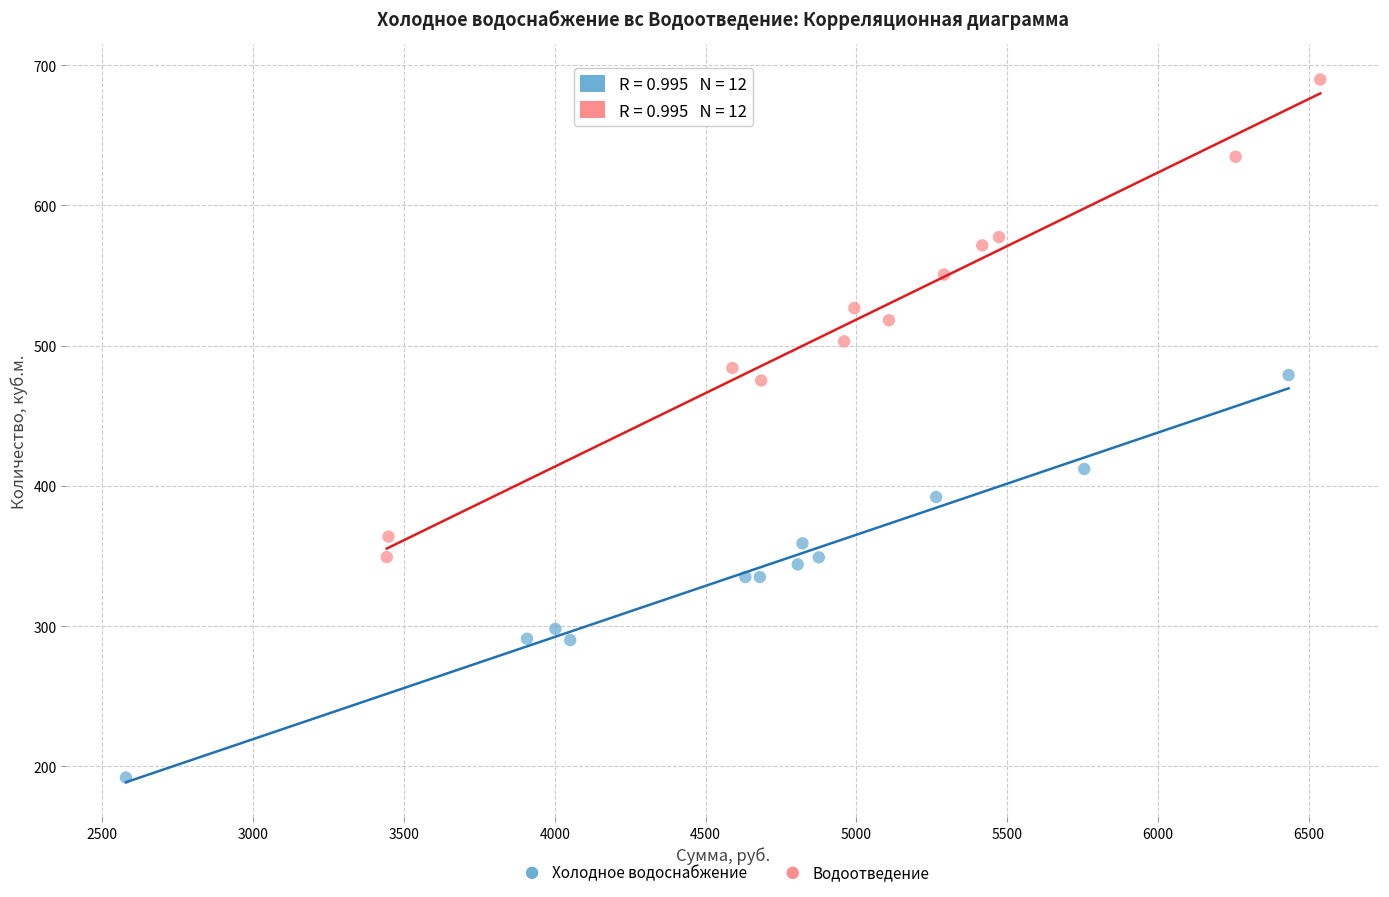

Which series reaches the minimum Y coordinate?

Холодное водоснабжение